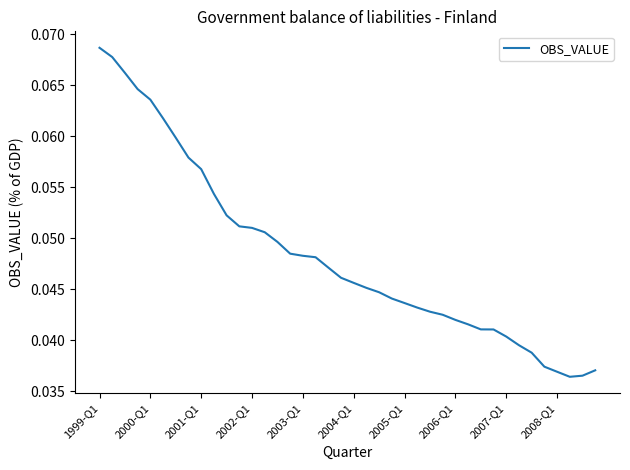

How many lines are shown in the chart?

1